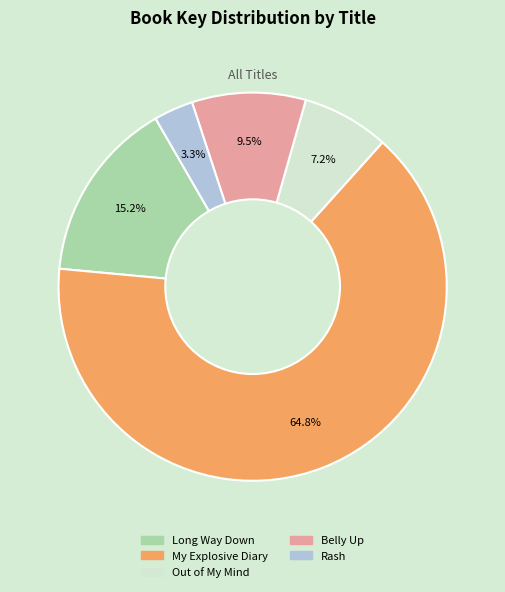

Rank the categories by value from highest to lowest.

My Explosive Diary, Long Way Down, Belly Up, Out of My Mind, Rash